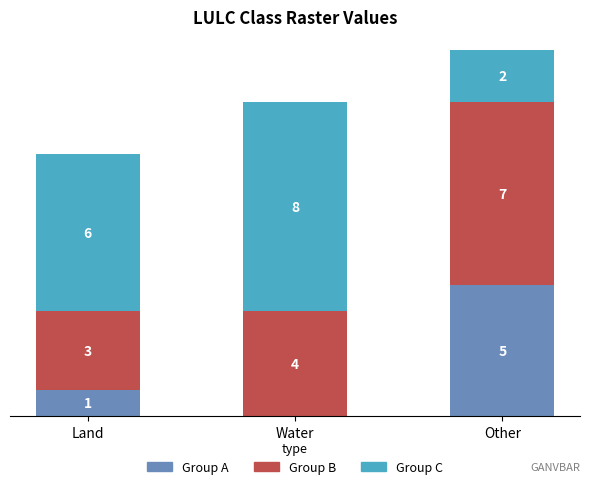

Which category has the highest value in the Group A series?

Other